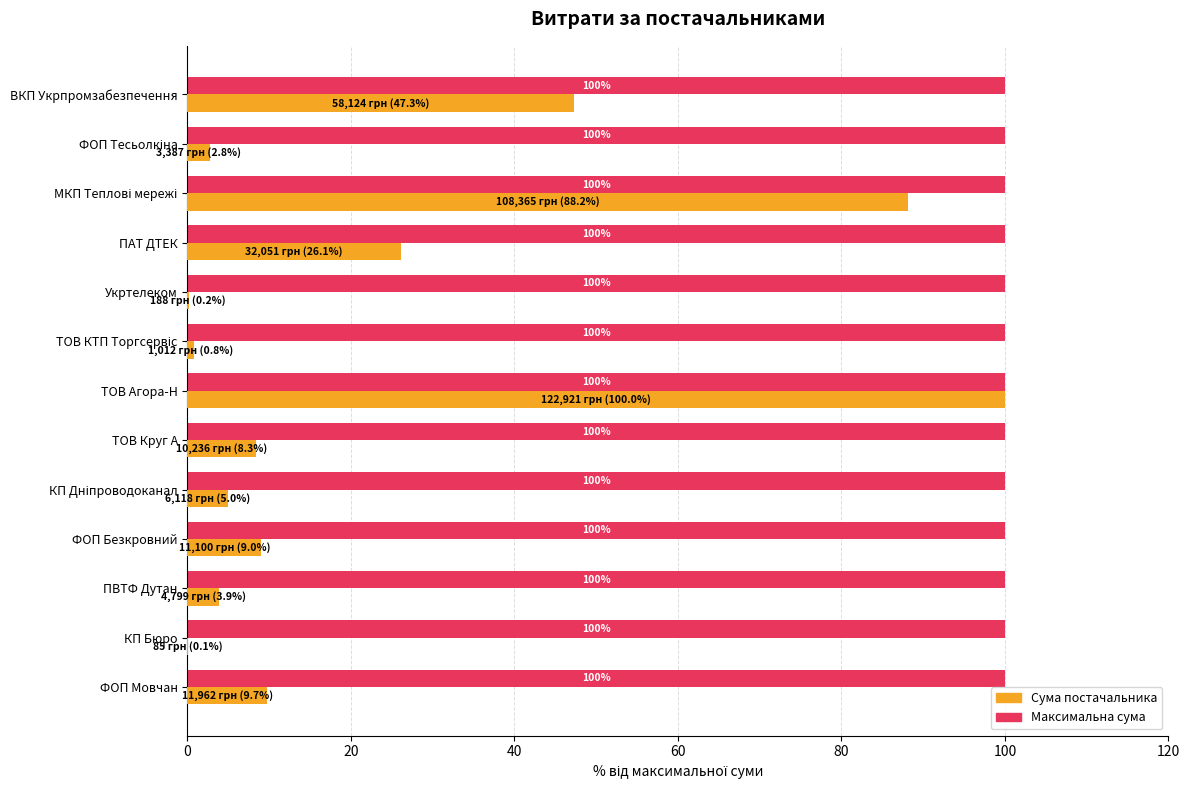

Count the number of categories in the chart.

13